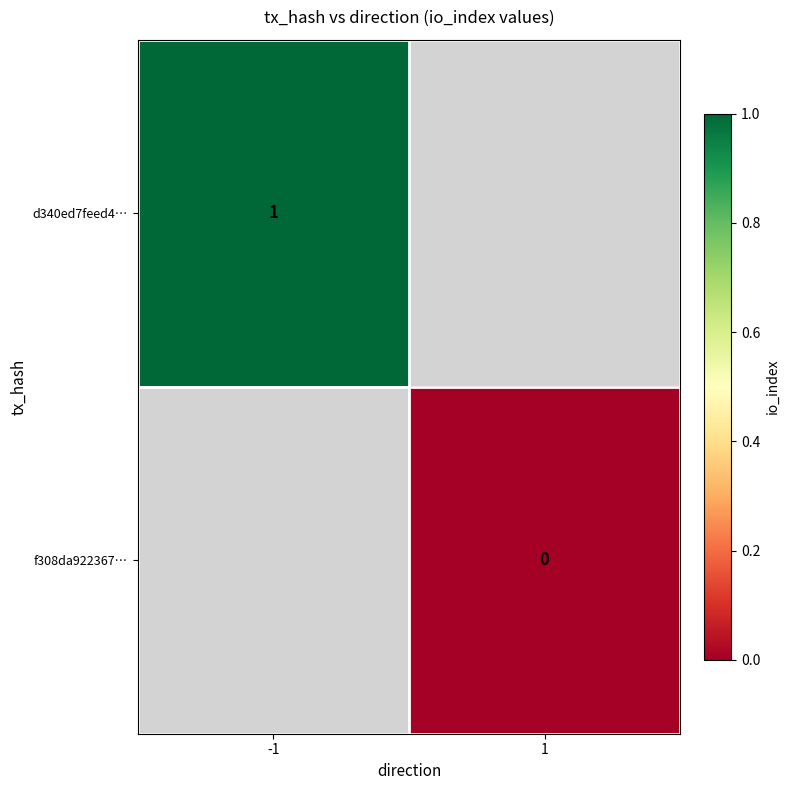

At which label does d340ed7feed4… reach its minimum?

-1